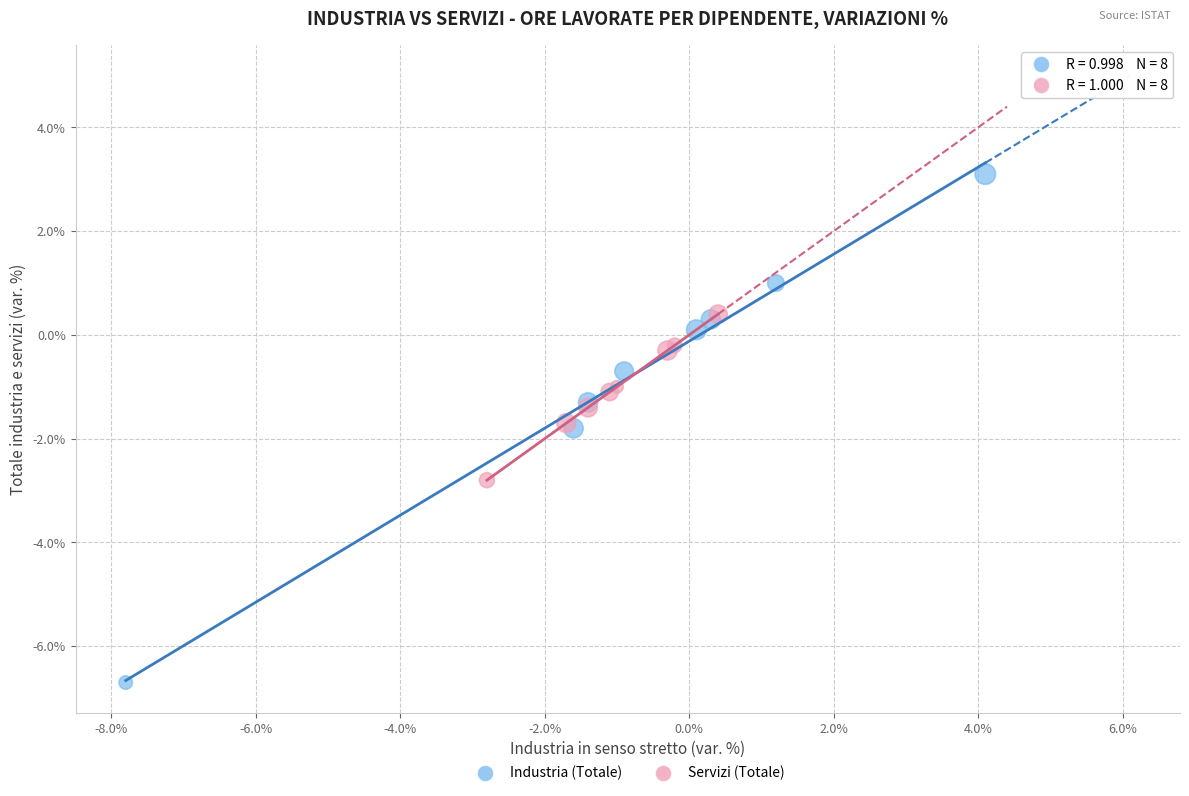

Which series reaches the minimum Y coordinate?

Industria (Totale)